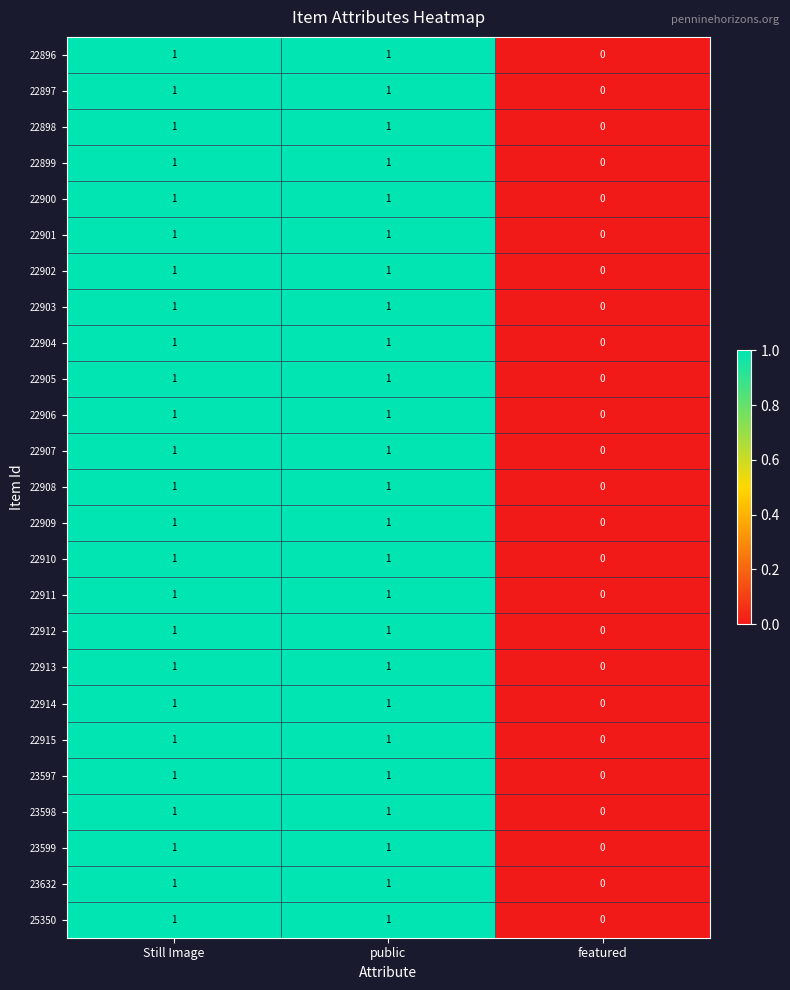

Count the 22906 values in the range 0 to 1.

3